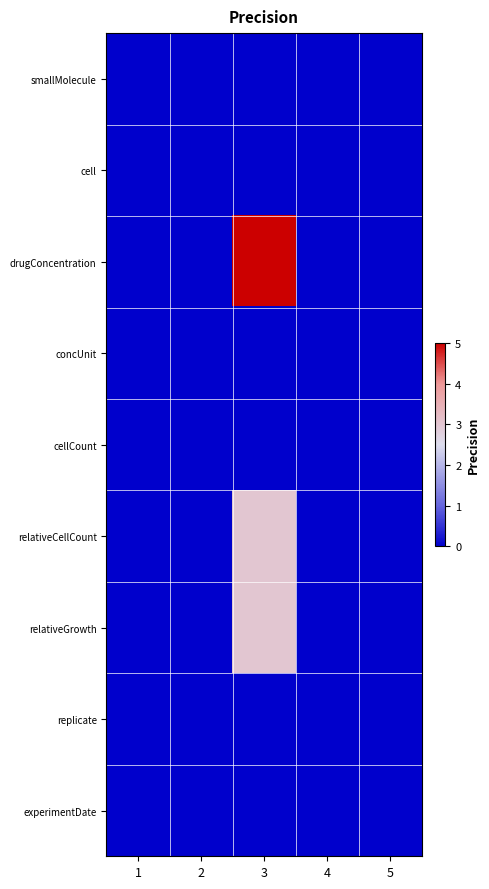

Reading left to right, transcribe all the data shown in this chart.

smallMolecule: 1=0	2=0	3=0	4=0	5=0
cell: 1=0	2=0	3=0	4=0	5=0
drugConcentration: 1=0	2=0	3=5	4=0	5=0
concUnit: 1=0	2=0	3=0	4=0	5=0
cellCount: 1=0	2=0	3=0	4=0	5=0
relativeCellCount: 1=0	2=0	3=3	4=0	5=0
relativeGrowth: 1=0	2=0	3=3	4=0	5=0
replicate: 1=0	2=0	3=0	4=0	5=0
experimentDate: 1=0	2=0	3=0	4=0	5=0